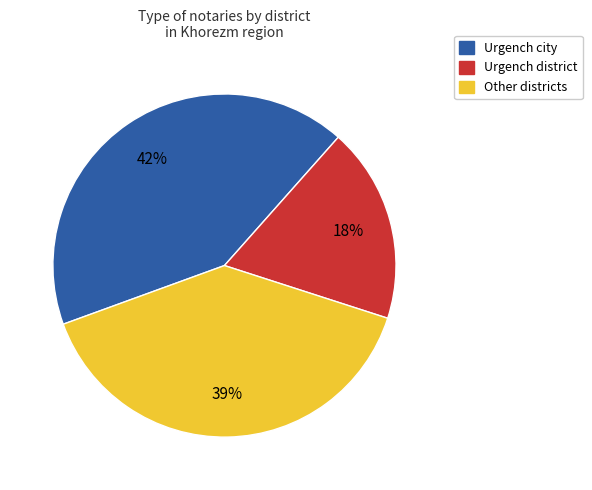

Is there a majority slice in this chart?

No